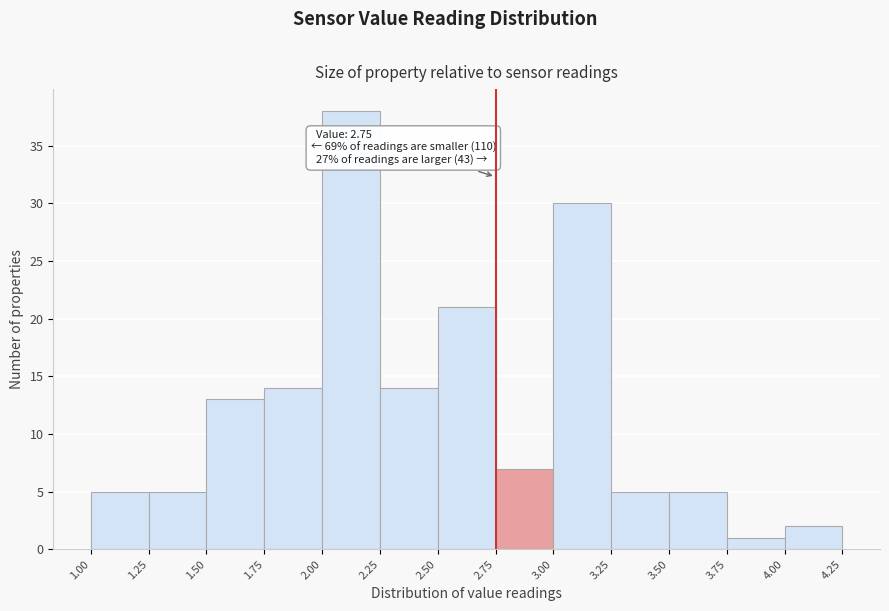

Over which range of the x-axis is the bar tallest?

2.00 to 2.25